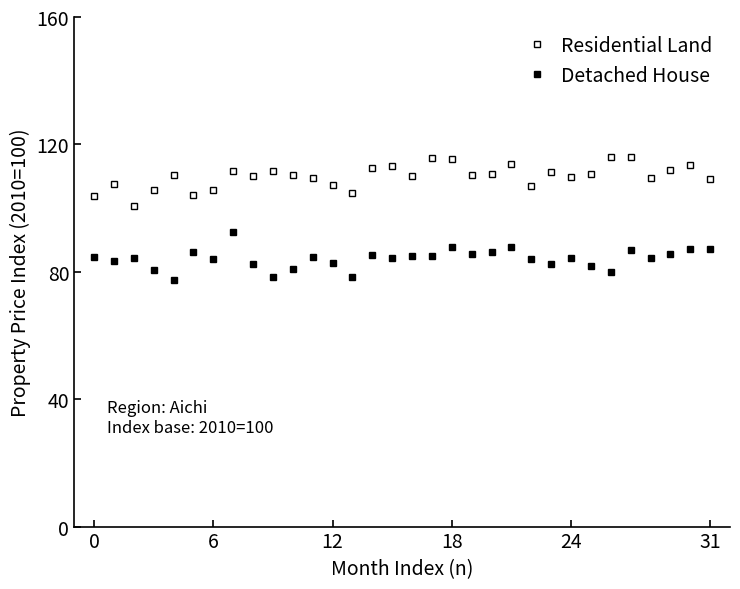

What is the difference between the maximum and minimum values in the Residential Land series?

15.2